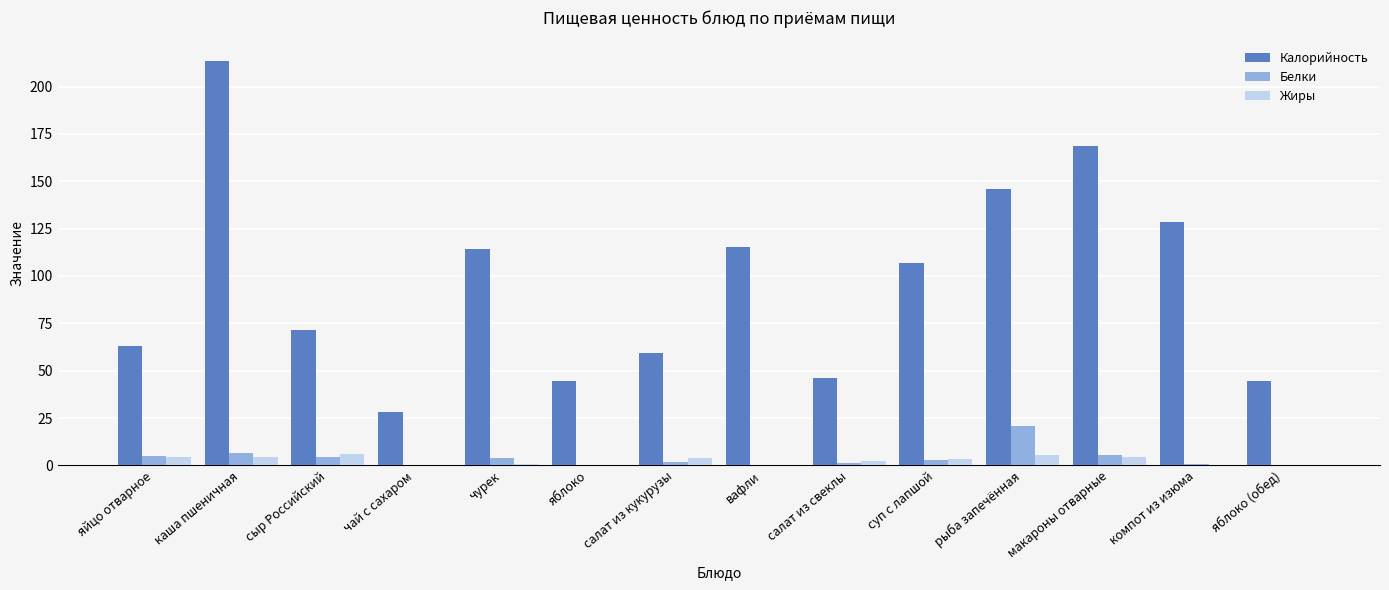

Which series has the widest spread of values?

Калорийность